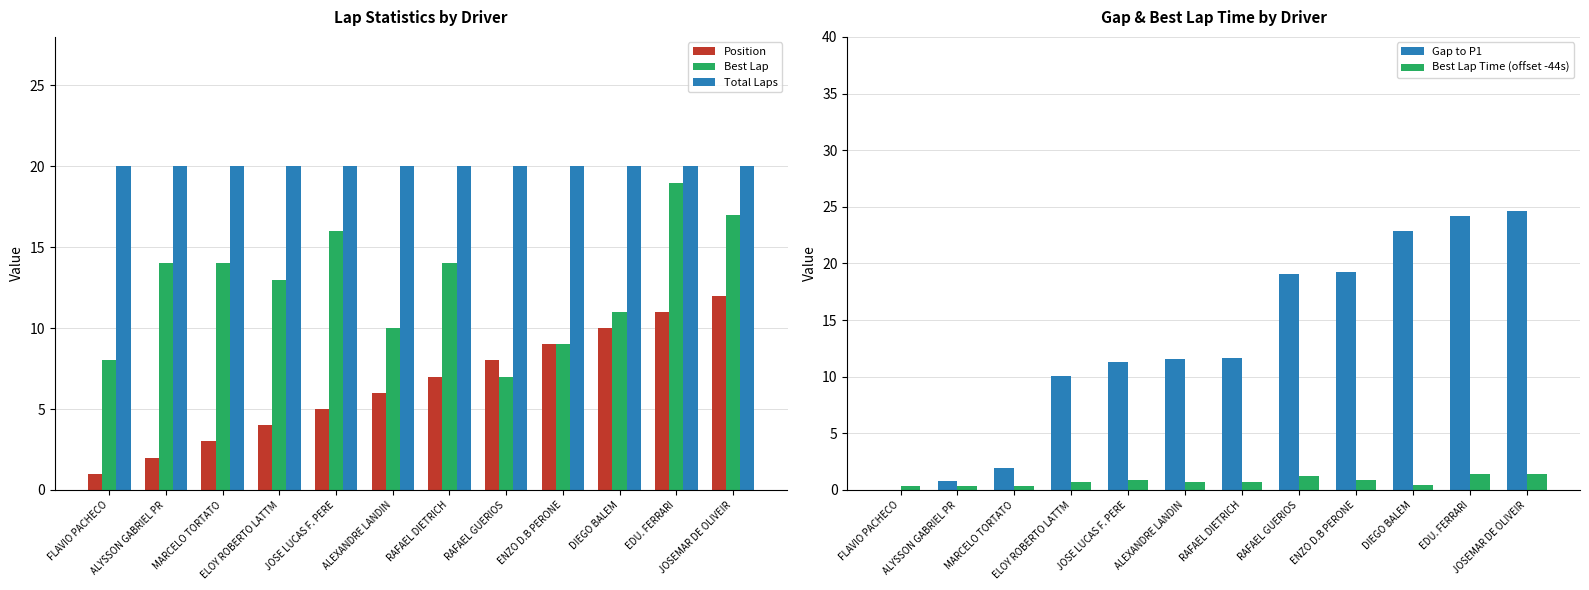

At which category does the chart reach its peak across all series?

JOSEMAR DE OLIVEIR